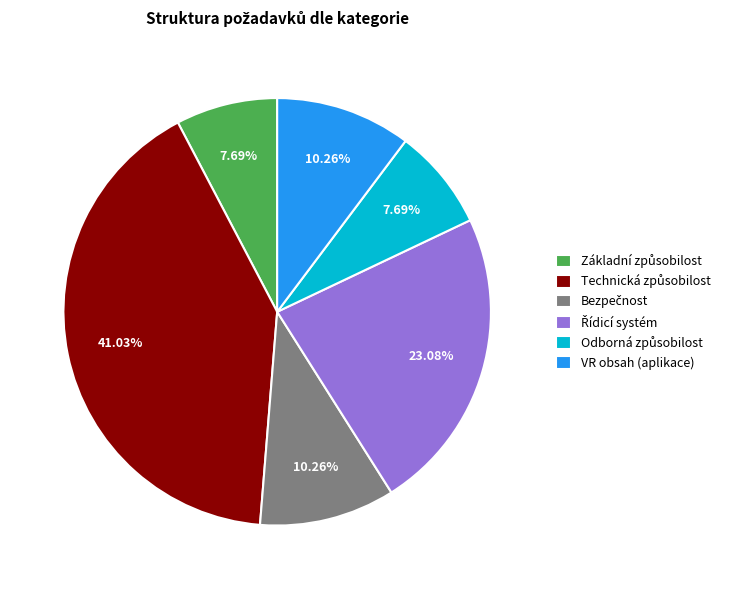

Is there a majority slice in this chart?

No